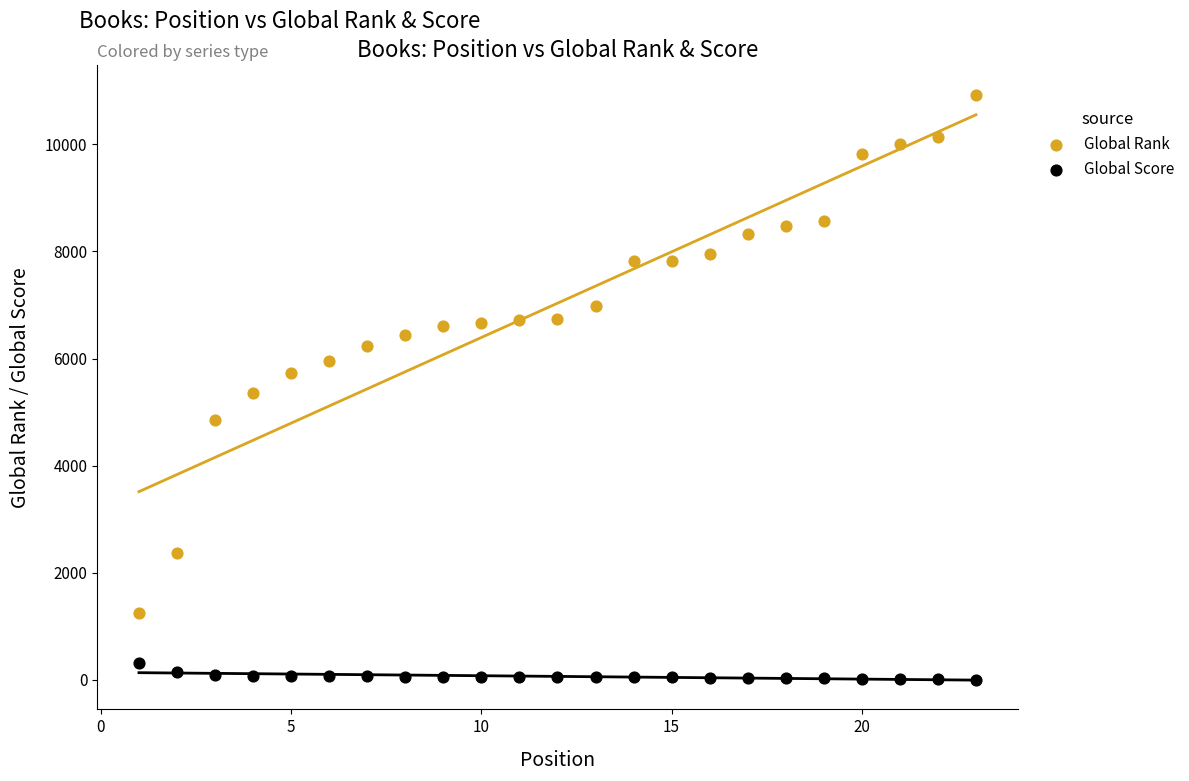

What are all the series names shown in the legend?

Global Rank, Global Score